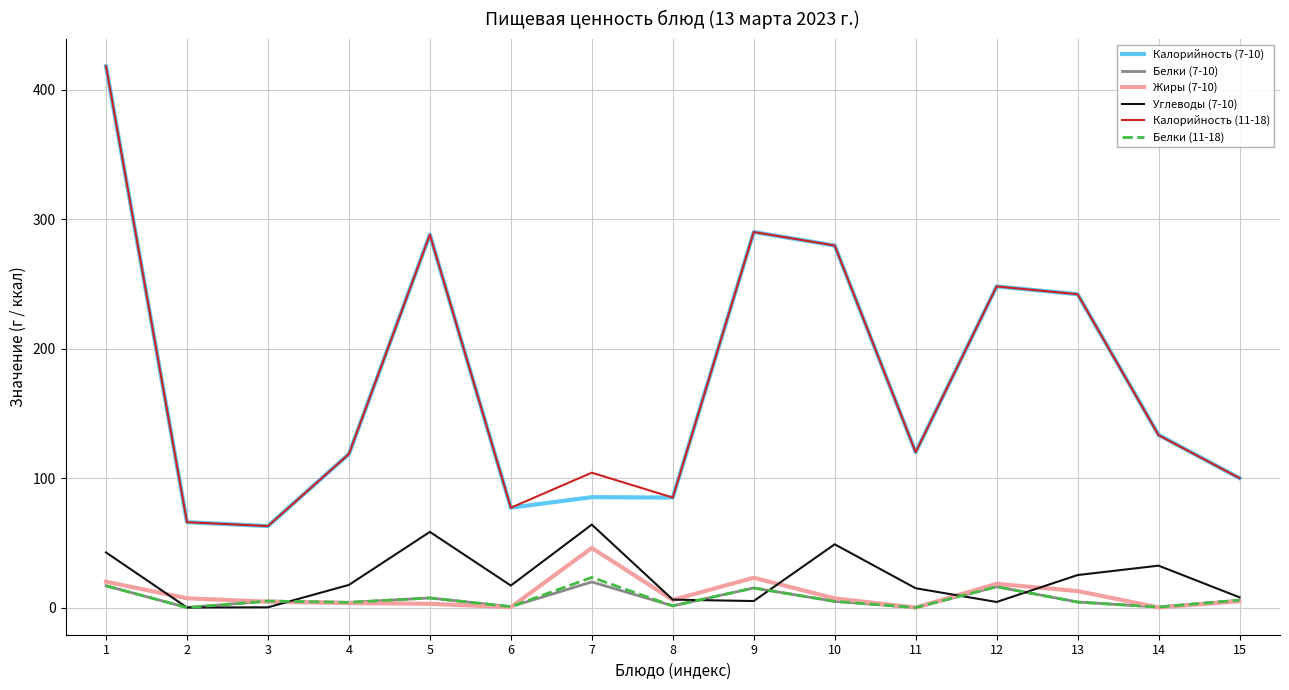

At how many categories does at least one series exceed 203?

6